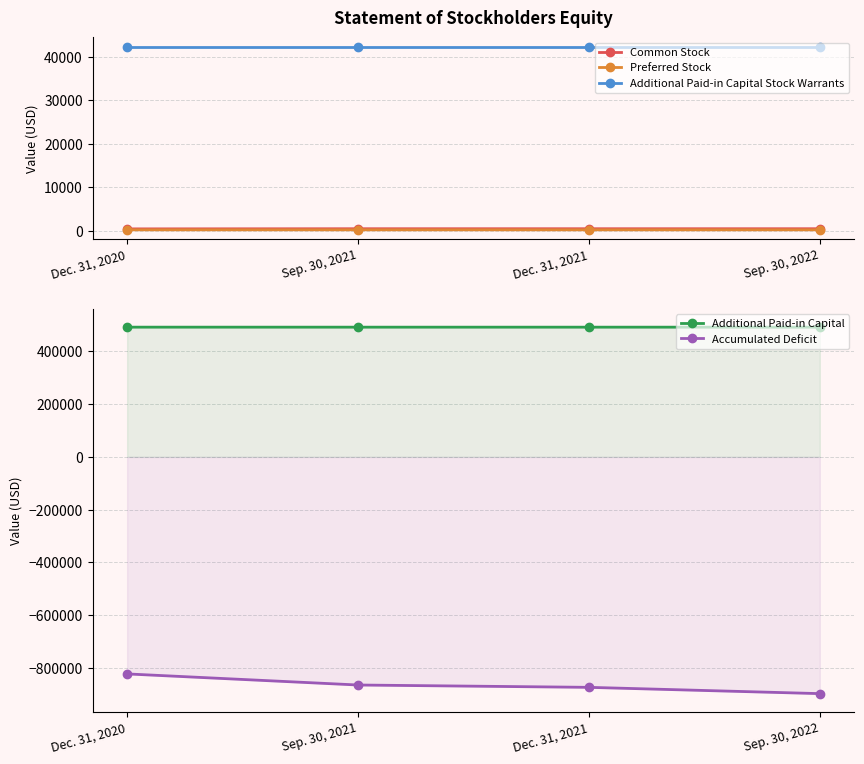

What is the maximum value shown in the chart?

491492